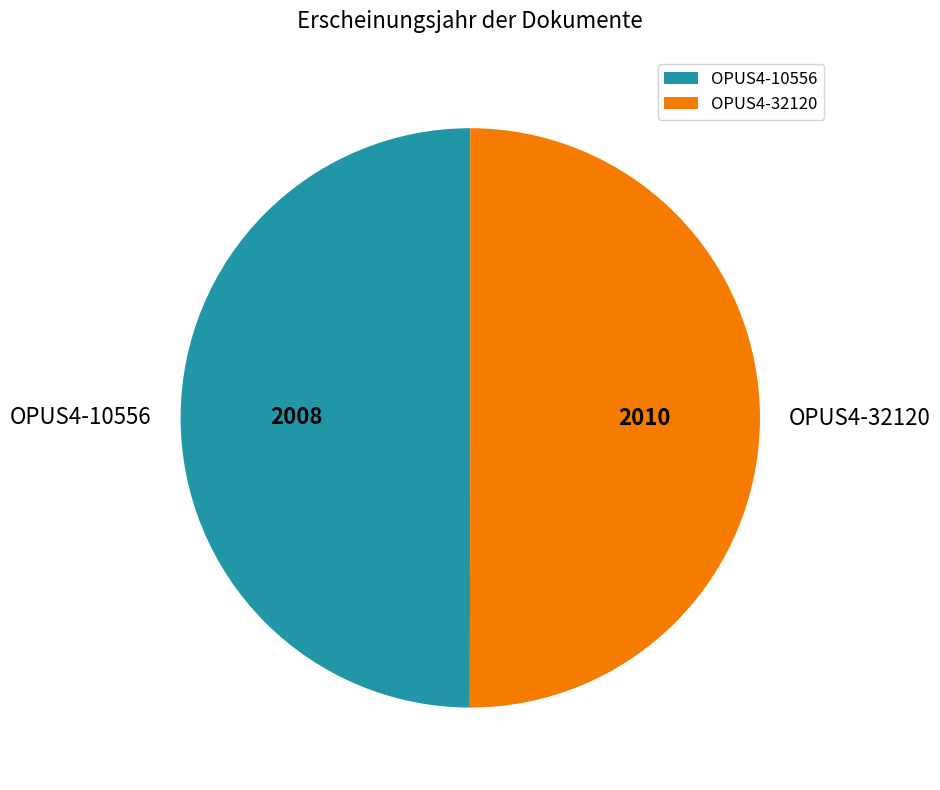

Do OPUS4-10556 and OPUS4-32120 together represent more than half of the pie?

Yes